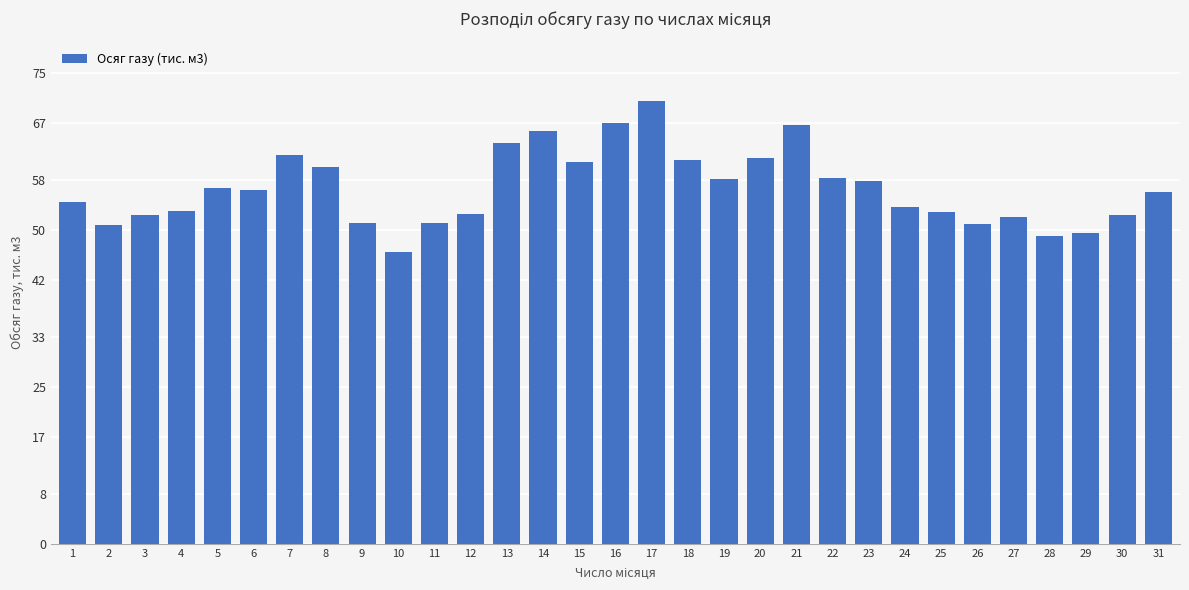

Which has a higher value, 7 or 29?

7